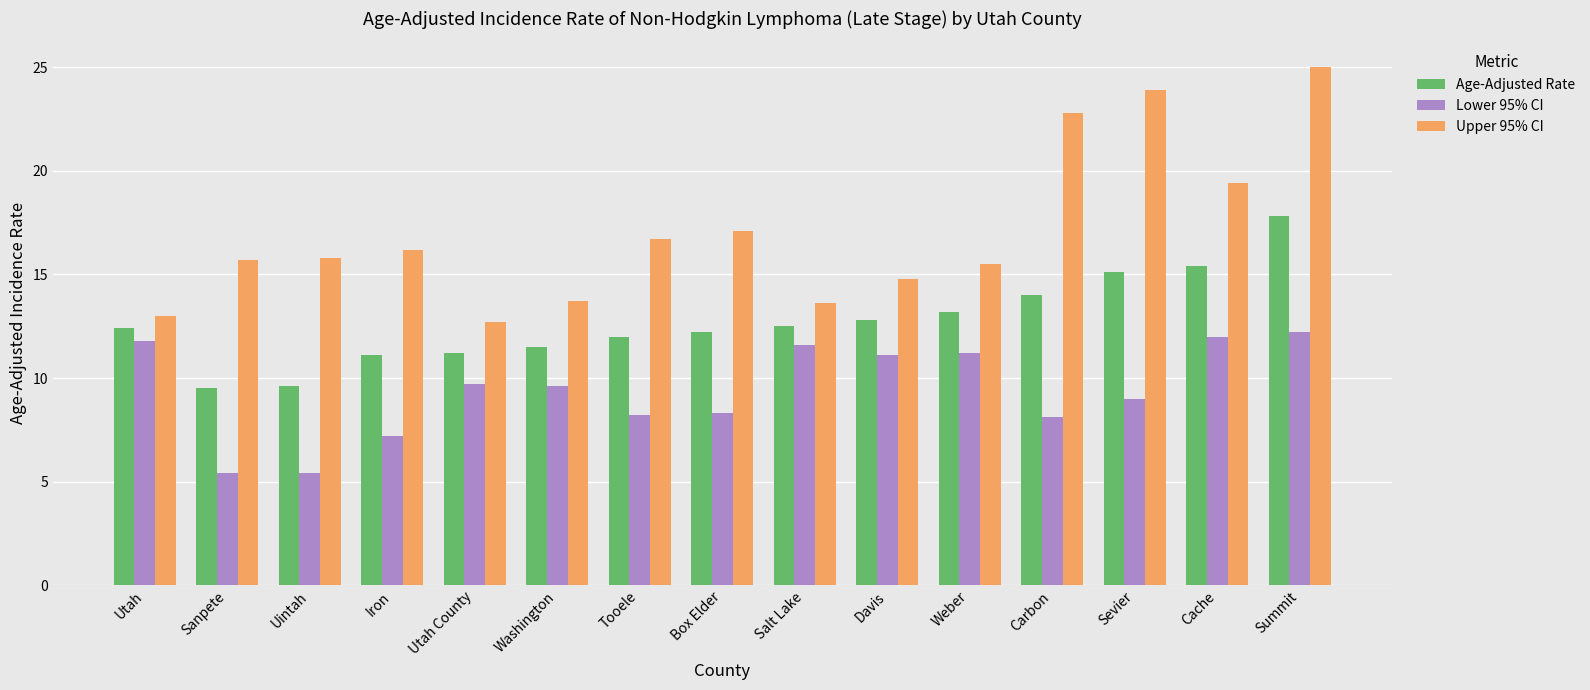

What is the maximum value for Lower 95% CI?

12.2